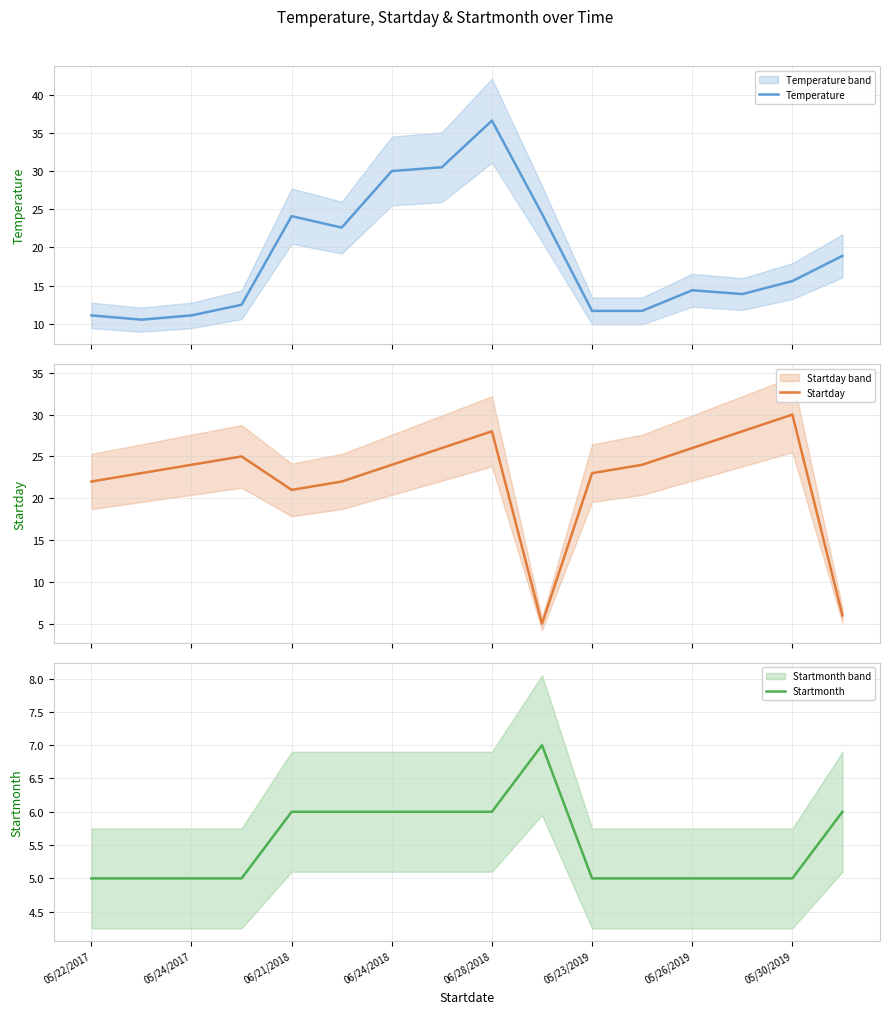

What is the difference between the highest and lowest values at 15?

12.9